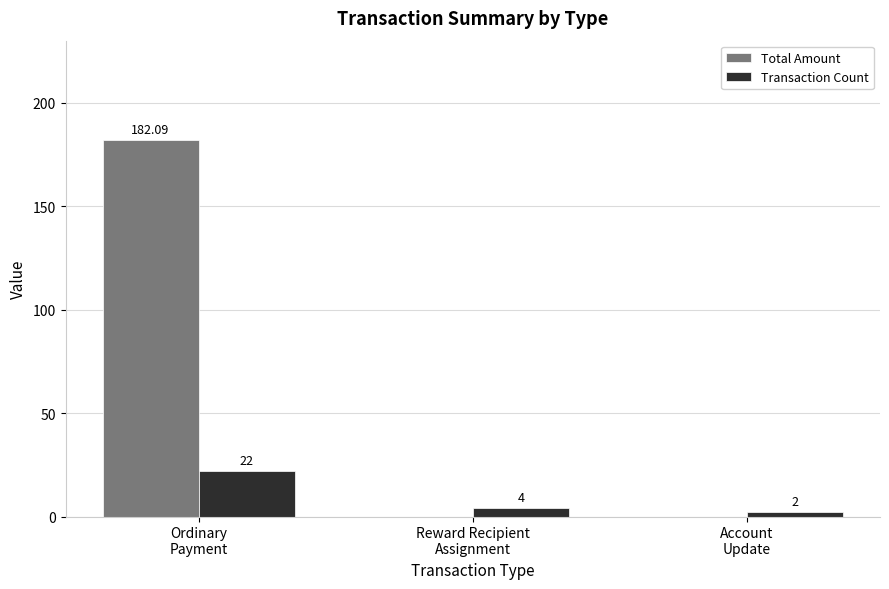

Which series has the widest spread of values?

Total Amount